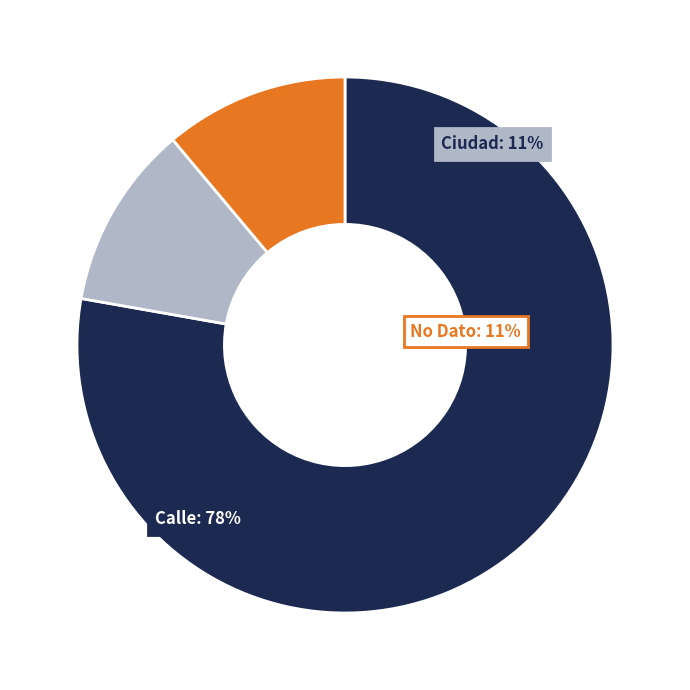

Which category has the biggest portion of the pie?

Calle